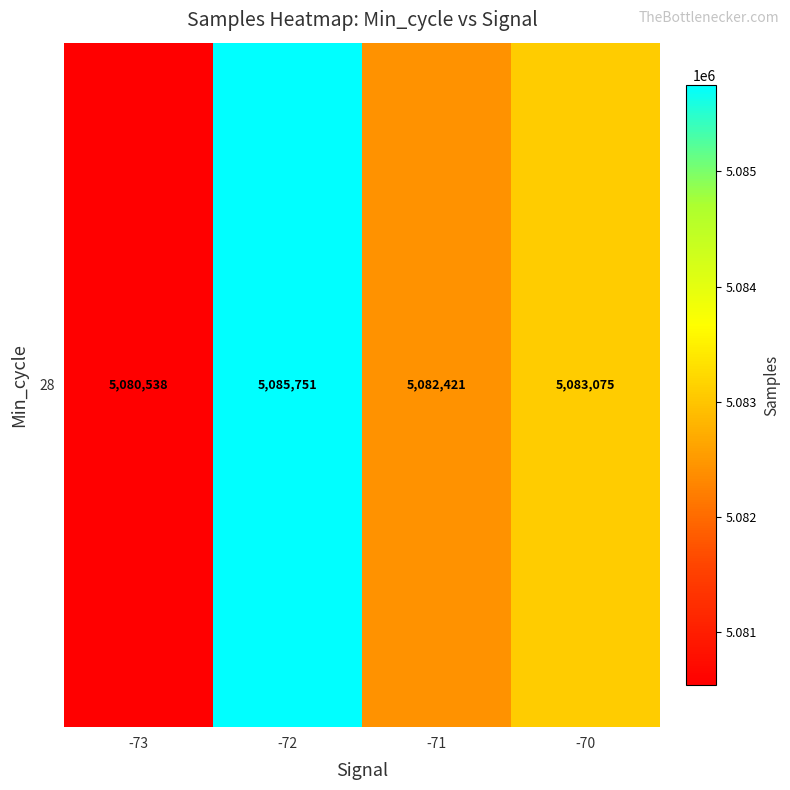

What value does the data have at -71?

5082421.0